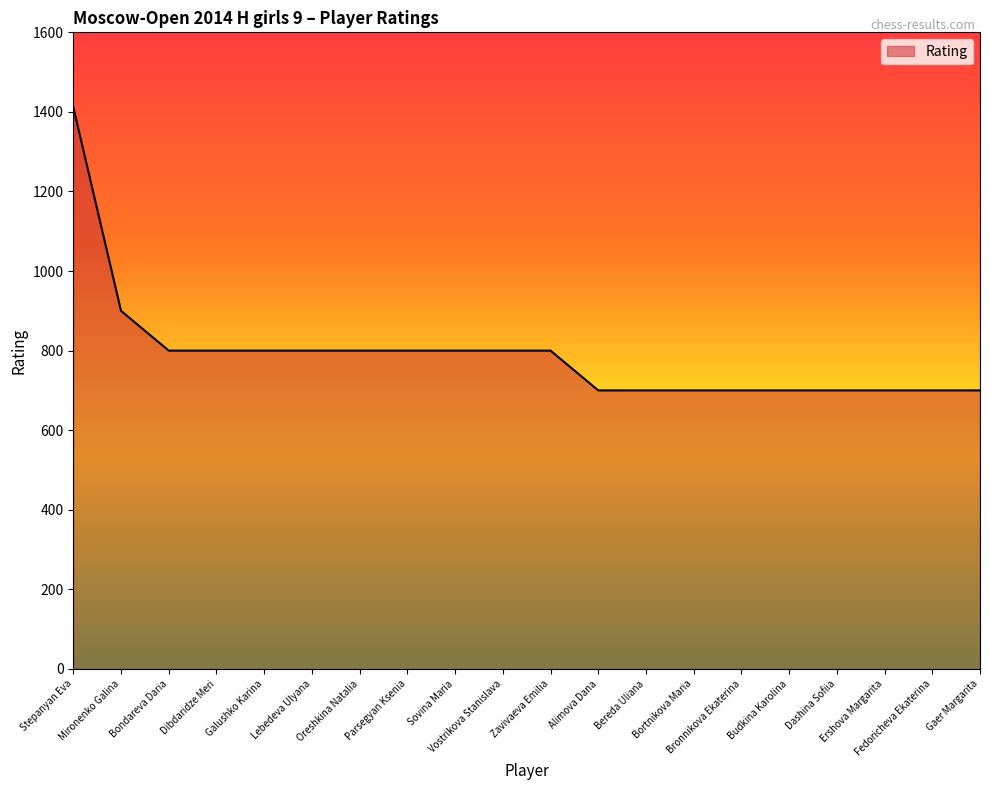

What is the smallest value displayed?

700